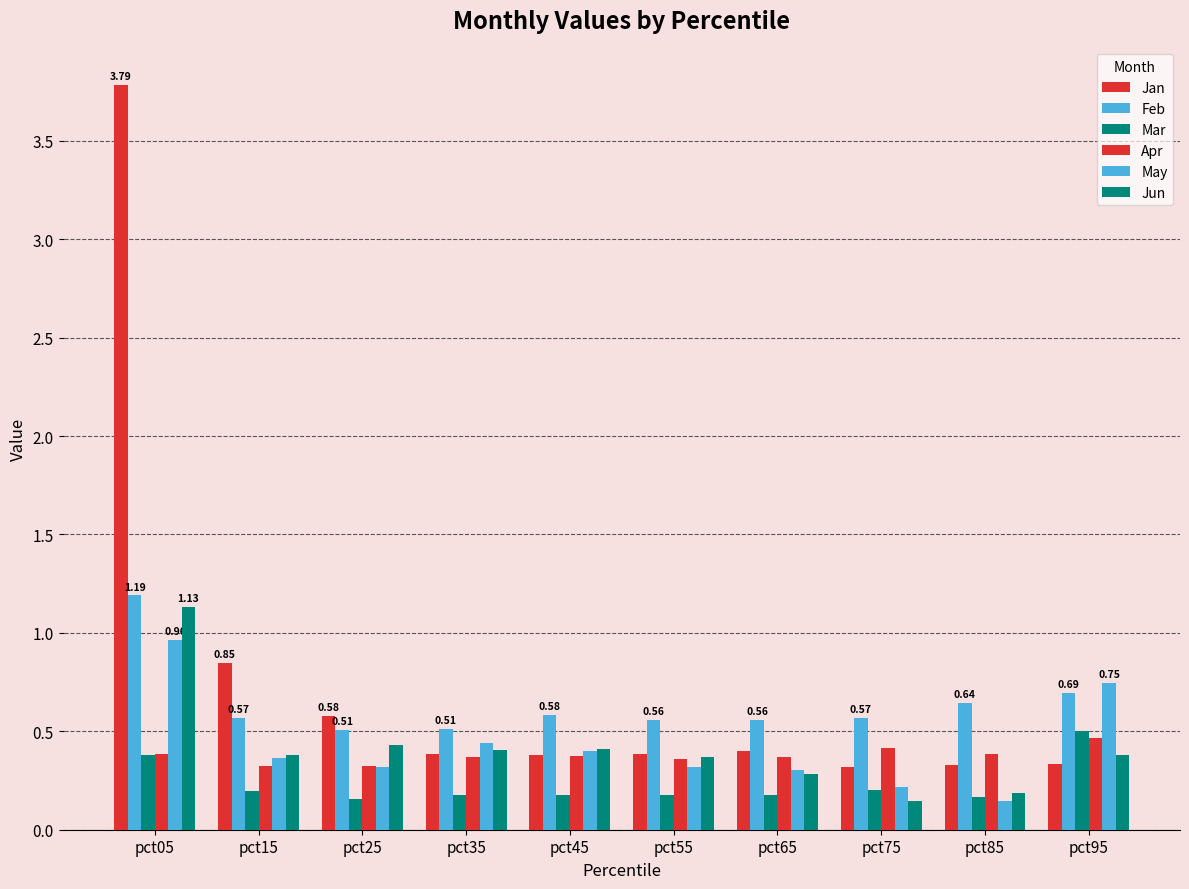

Reading right to left, list all the values displayed in this chart.

Jan: pct95=0.3	pct85=0.3	pct75=0.3	pct65=0.4	pct55=0.4	pct45=0.4	pct35=0.4	pct25=0.6	pct15=0.8	pct05=3.8
Feb: pct95=0.7	pct85=0.6	pct75=0.6	pct65=0.6	pct55=0.6	pct45=0.6	pct35=0.5	pct25=0.5	pct15=0.6	pct05=1.2
Mar: pct95=0.5	pct85=0.2	pct75=0.2	pct65=0.2	pct55=0.2	pct45=0.2	pct35=0.2	pct25=0.2	pct15=0.2	pct05=0.4
Apr: pct95=0.5	pct85=0.4	pct75=0.4	pct65=0.4	pct55=0.4	pct45=0.4	pct35=0.4	pct25=0.3	pct15=0.3	pct05=0.4
May: pct95=0.7	pct85=0.1	pct75=0.2	pct65=0.3	pct55=0.3	pct45=0.4	pct35=0.4	pct25=0.3	pct15=0.4	pct05=1.0
Jun: pct95=0.4	pct85=0.2	pct75=0.1	pct65=0.3	pct55=0.4	pct45=0.4	pct35=0.4	pct25=0.4	pct15=0.4	pct05=1.1